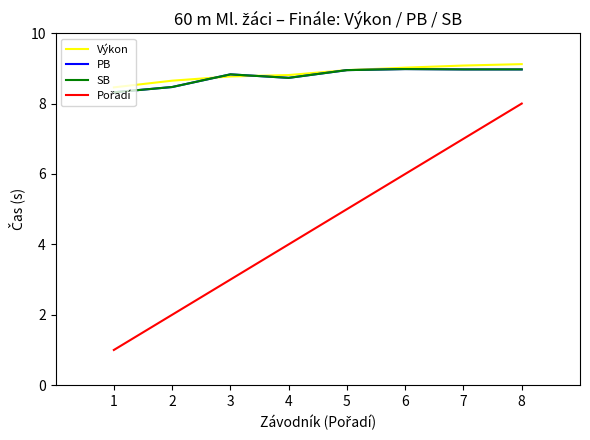

At how many categories does at least one series exceed 1?

8